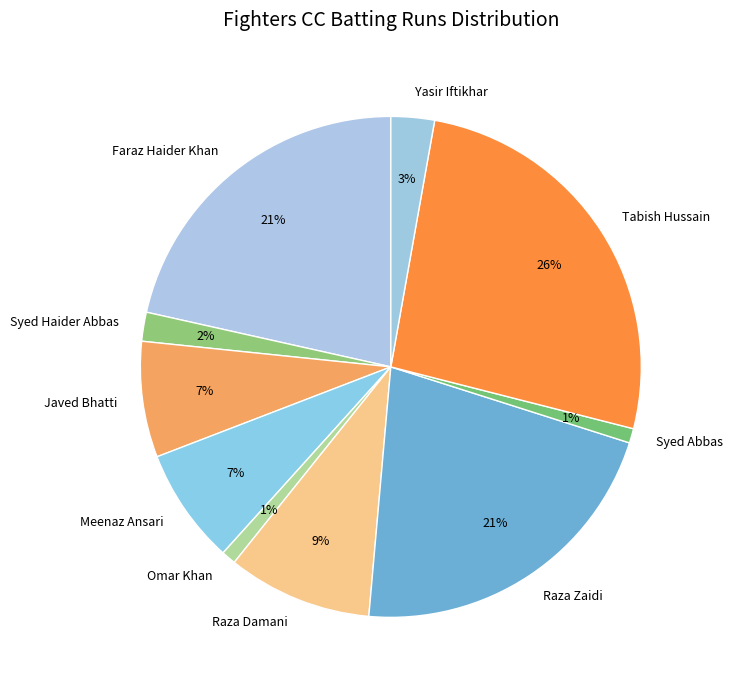

Which slice is the largest?

Tabish Hussain